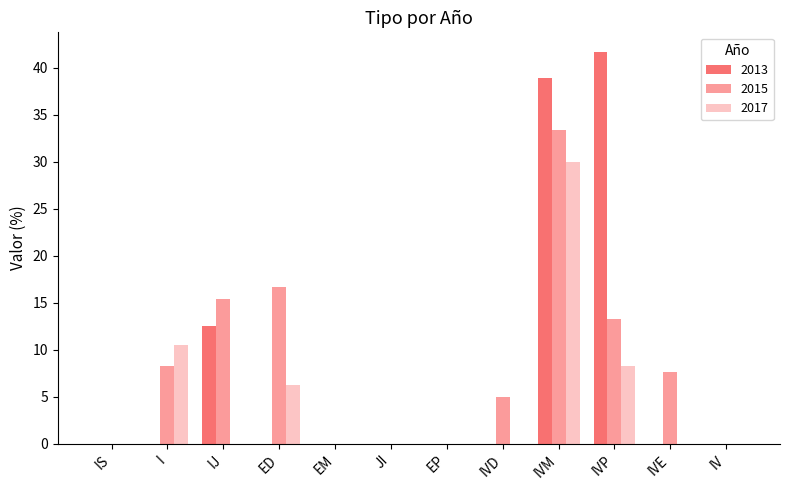

What is the total value across all series at I?

18.9